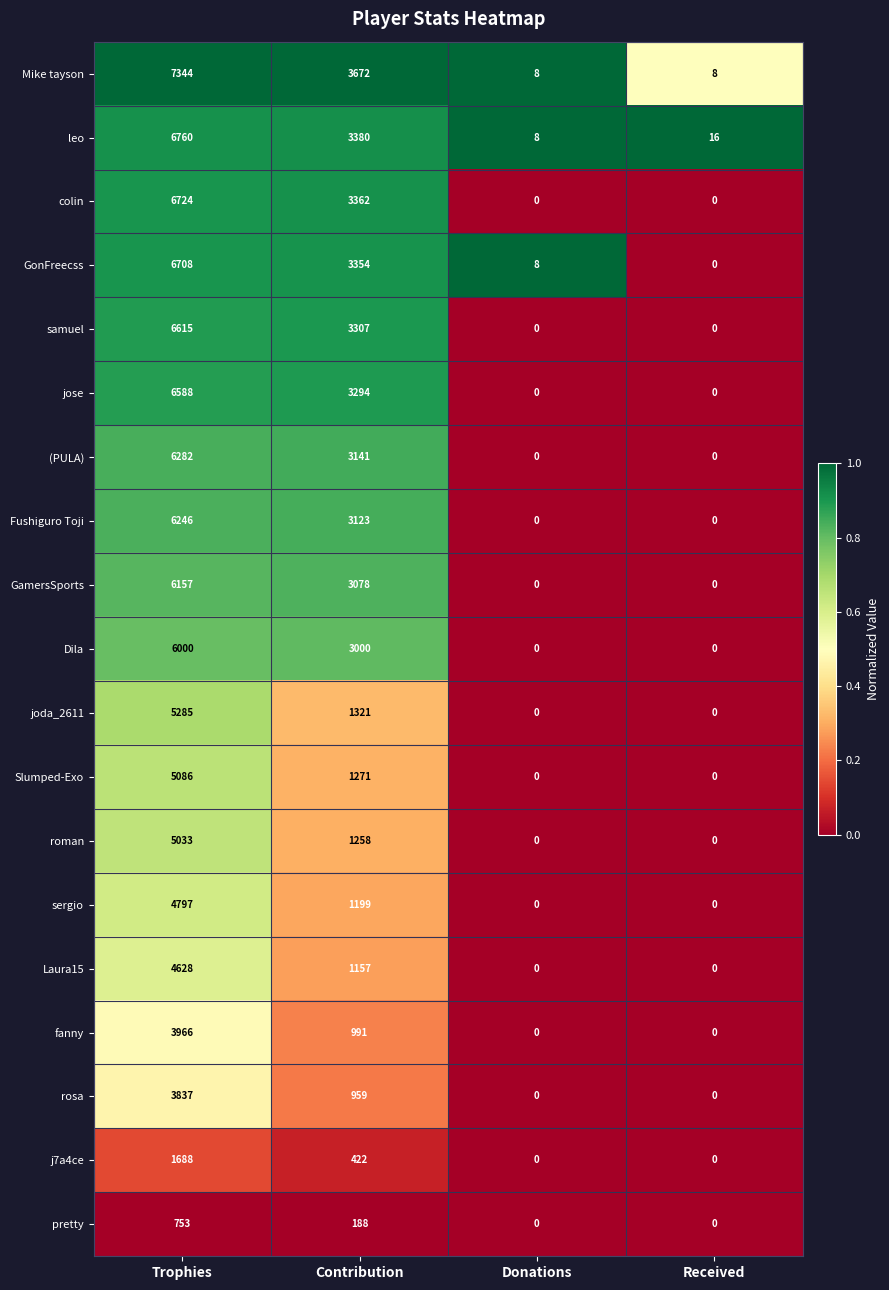

What is the average value of the pretty series?

235